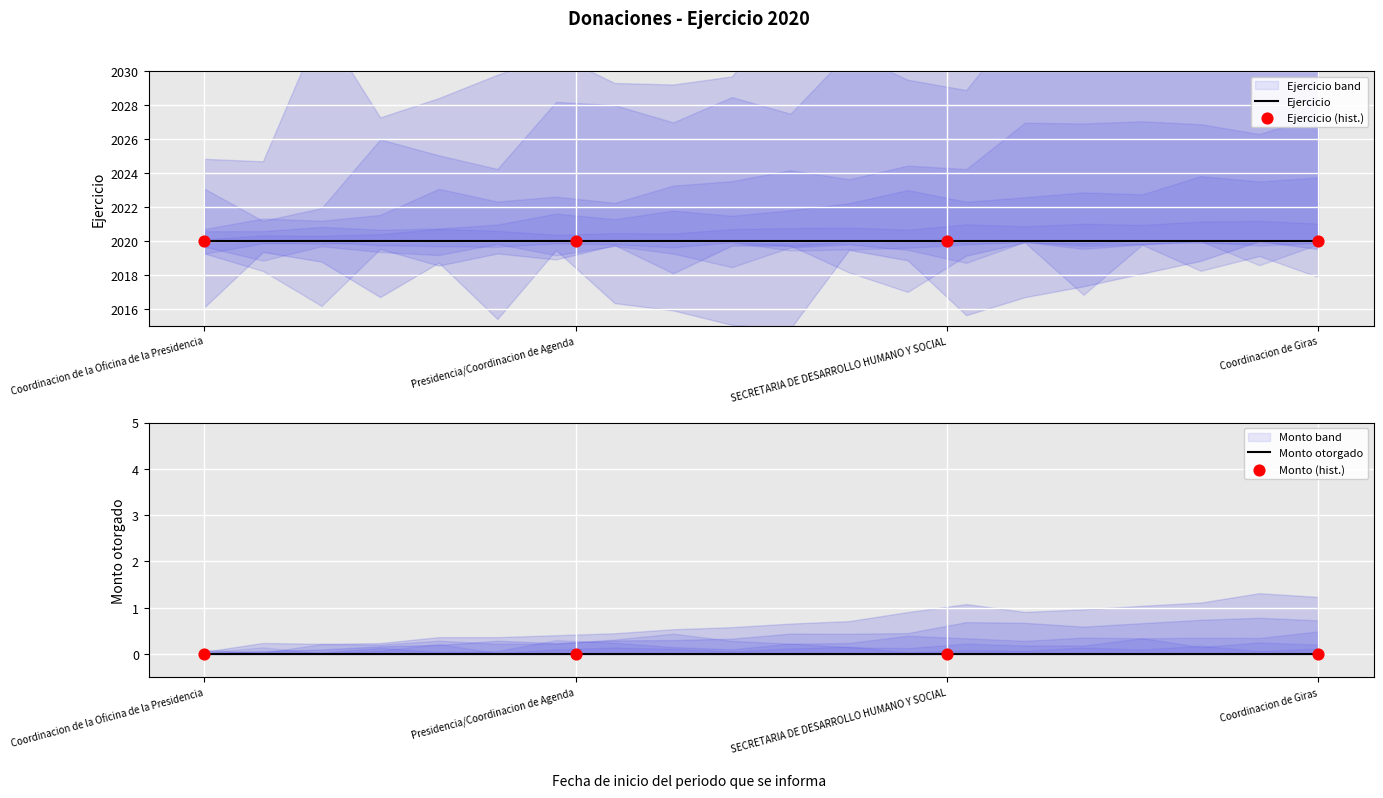

Which series reaches the minimum Y coordinate?

Monto otorgado